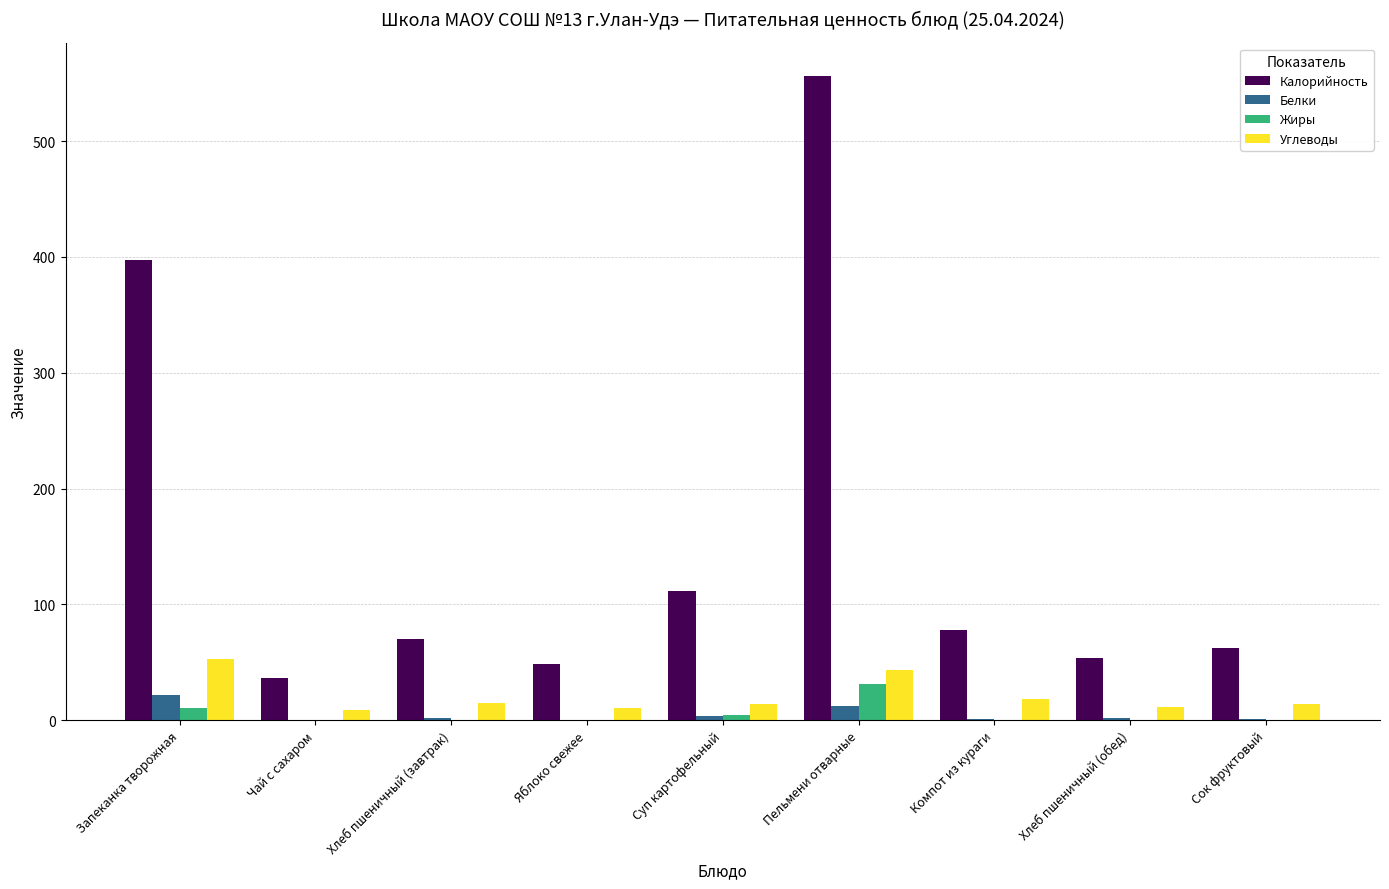

What is the sum of all Жиры values?

47.2